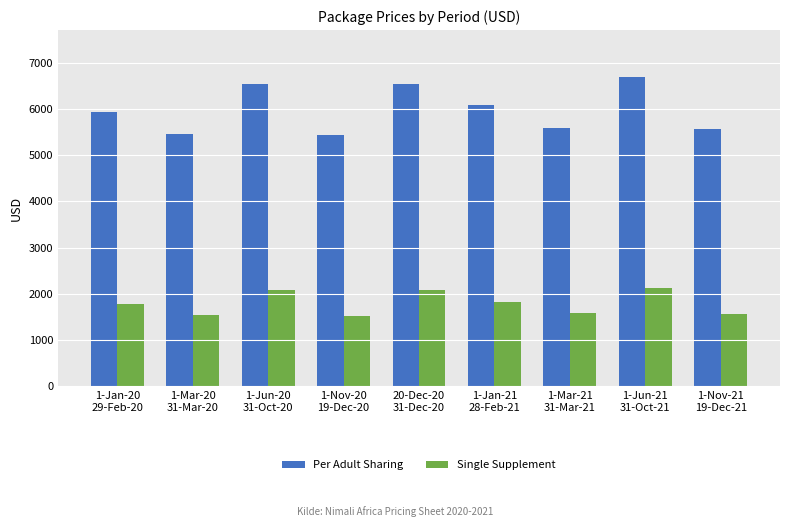

What is the difference between the maximum and second lowest values in the Single Supplement series?

578